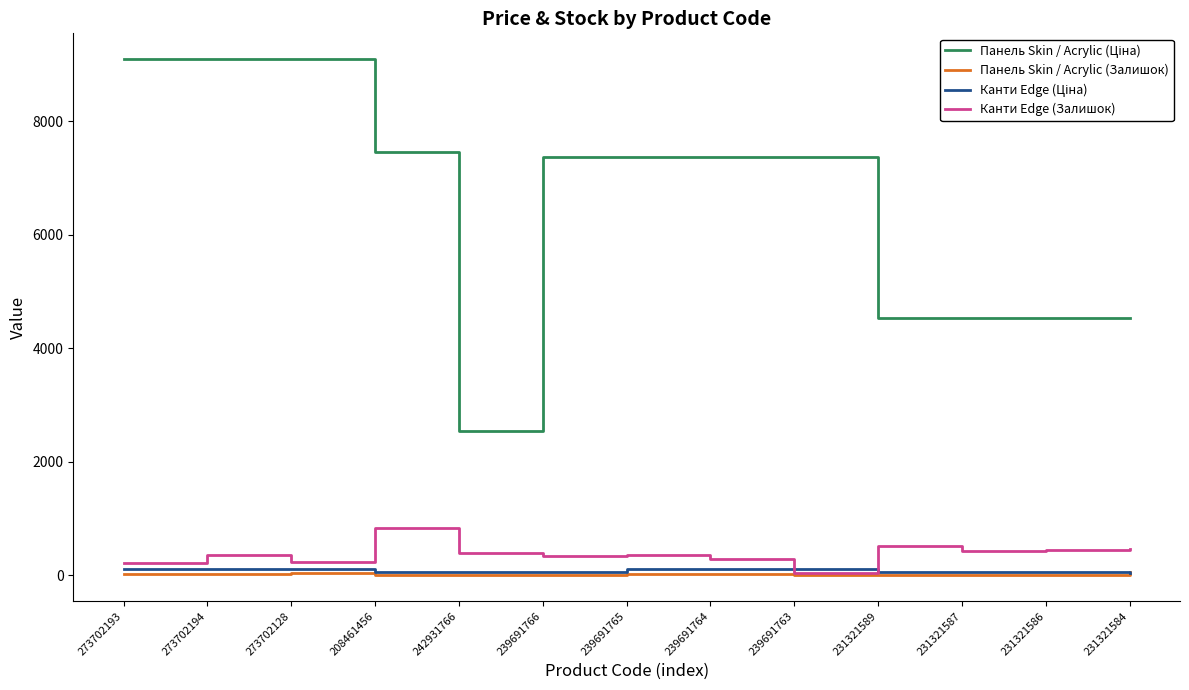

At how many categories does at least one series exceed 6498?

8